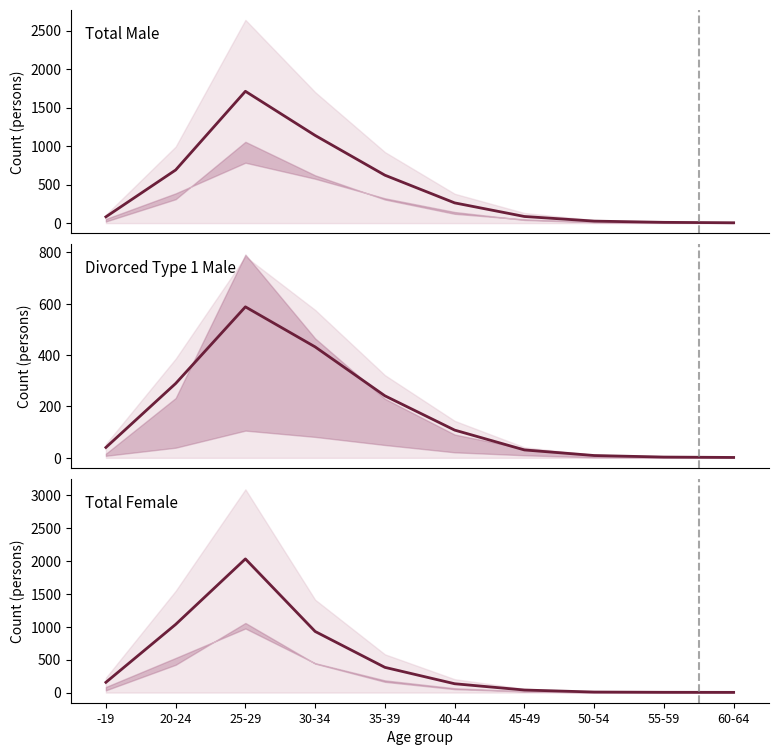

Which series has the widest spread of values?

median_female